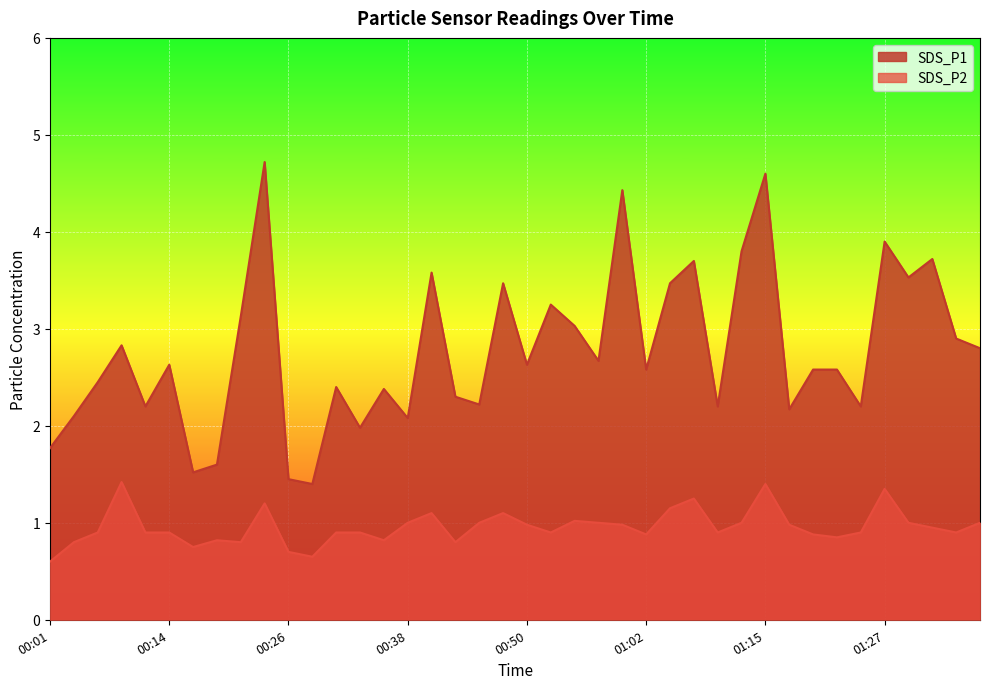

How many interior local peaks does the SDS_P2 series have?

9